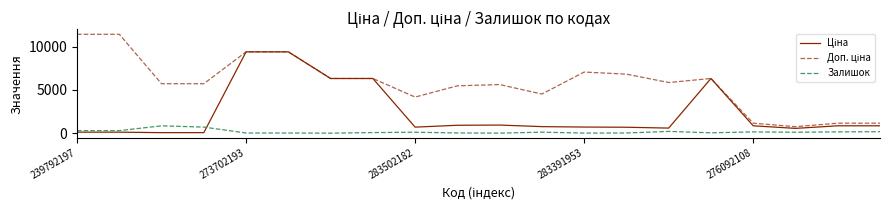

What is the maximum value shown in the chart?

11410.0